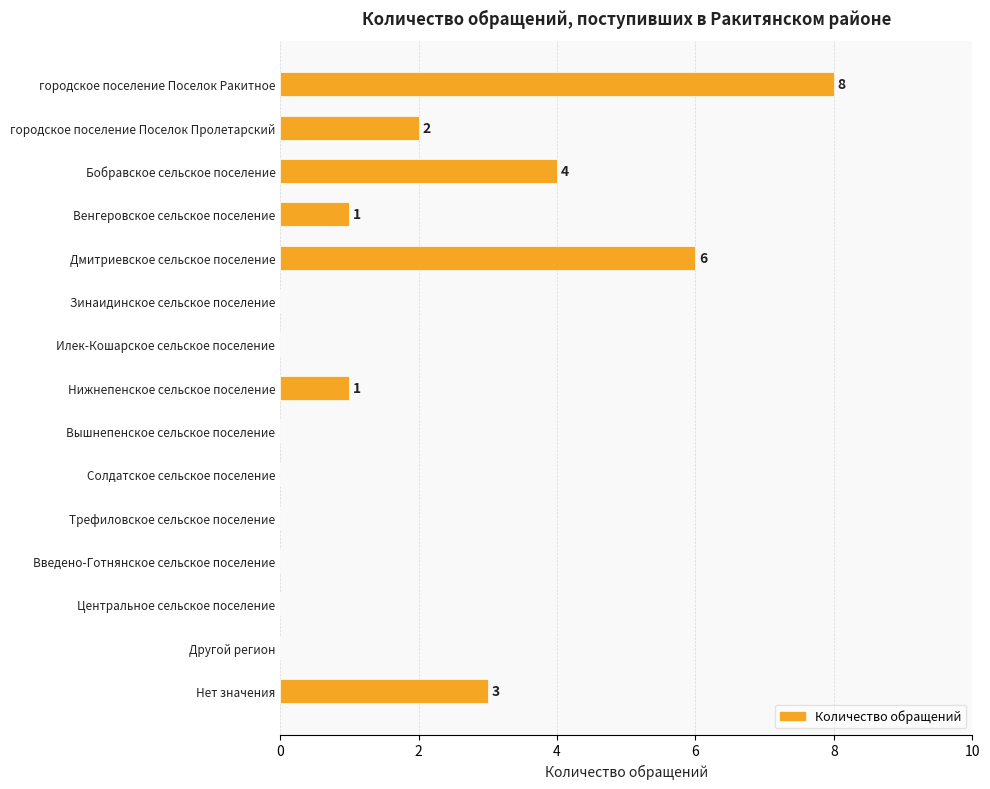

What is the average value?

2